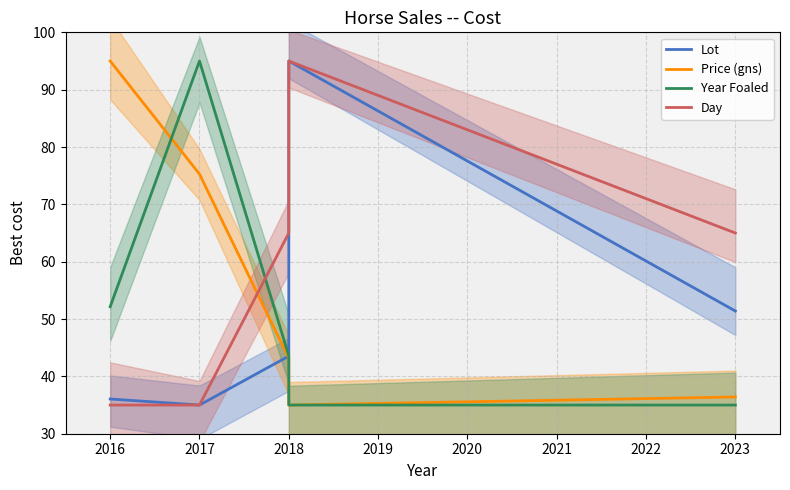

What are all the series names shown in the legend?

Lot, Price (gns), Year Foaled, Day